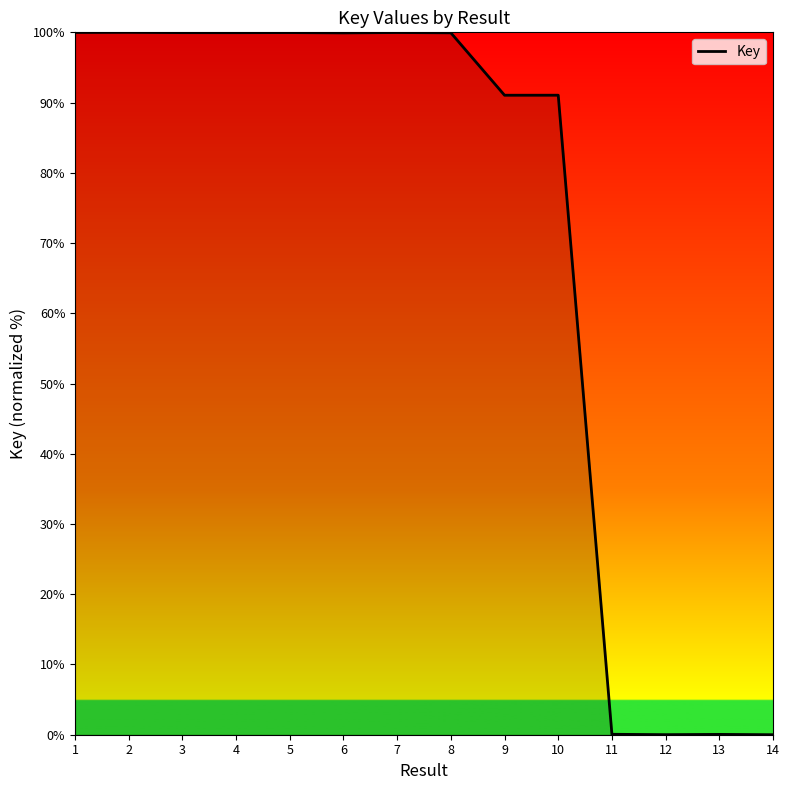

Is it true that the value at 4 is 140.0?

False